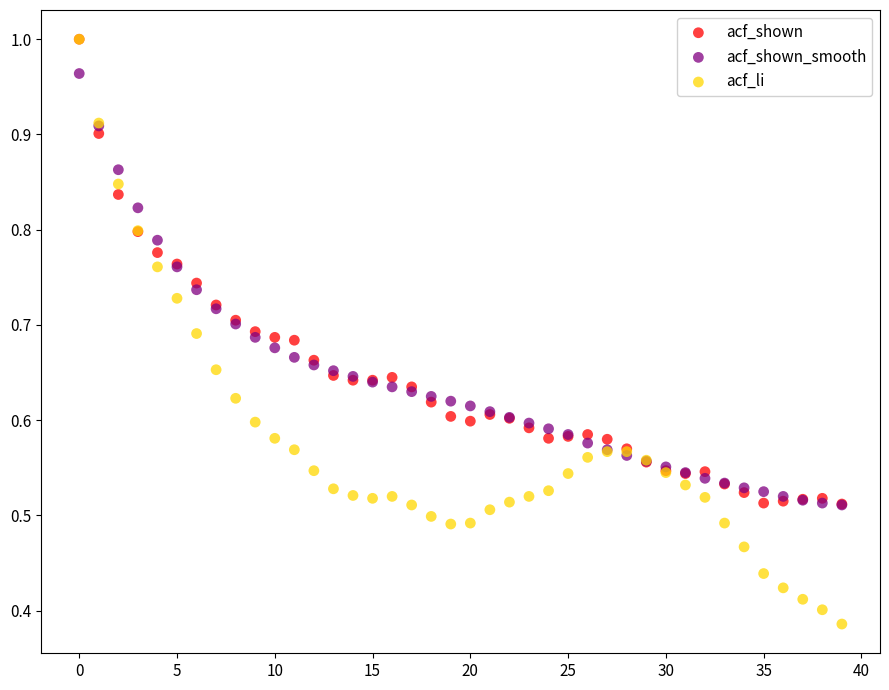

Which series reaches the minimum Y coordinate?

acf_li